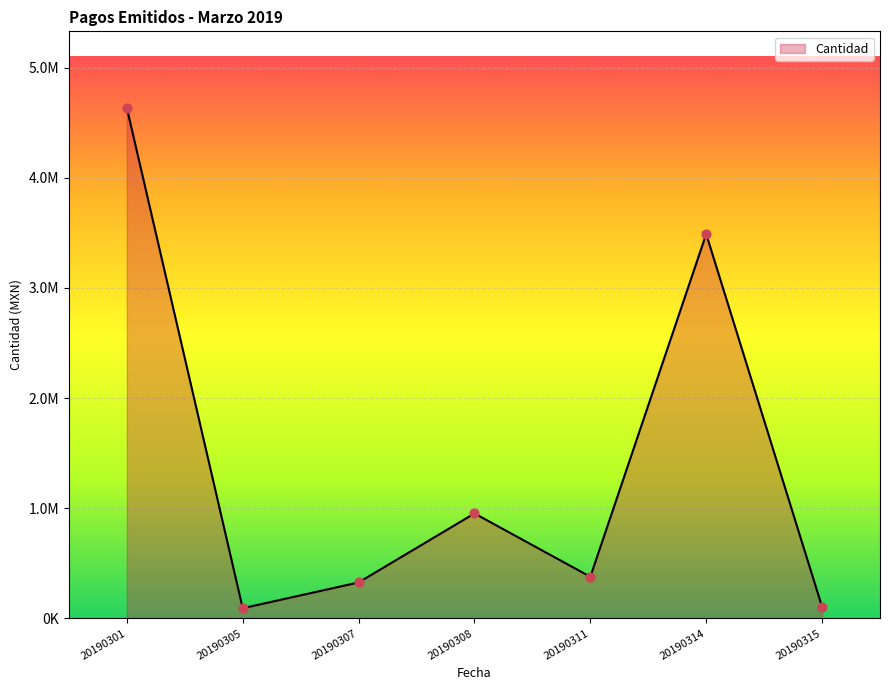

Between 20190305 and 20190311, which is larger?

20190311